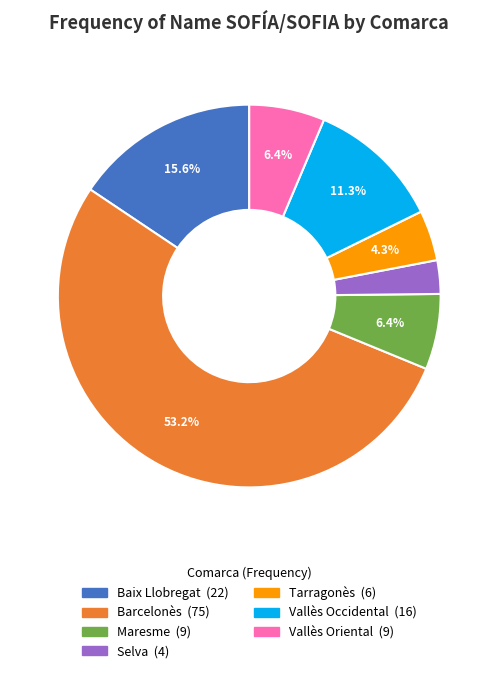

Is it true that Maresme is 6% of the pie?

True